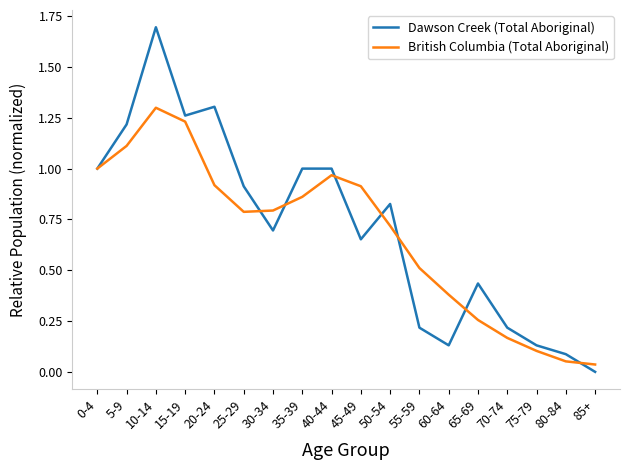

At which label is Dawson Creek (Total Aboriginal) closest to 0?

85+